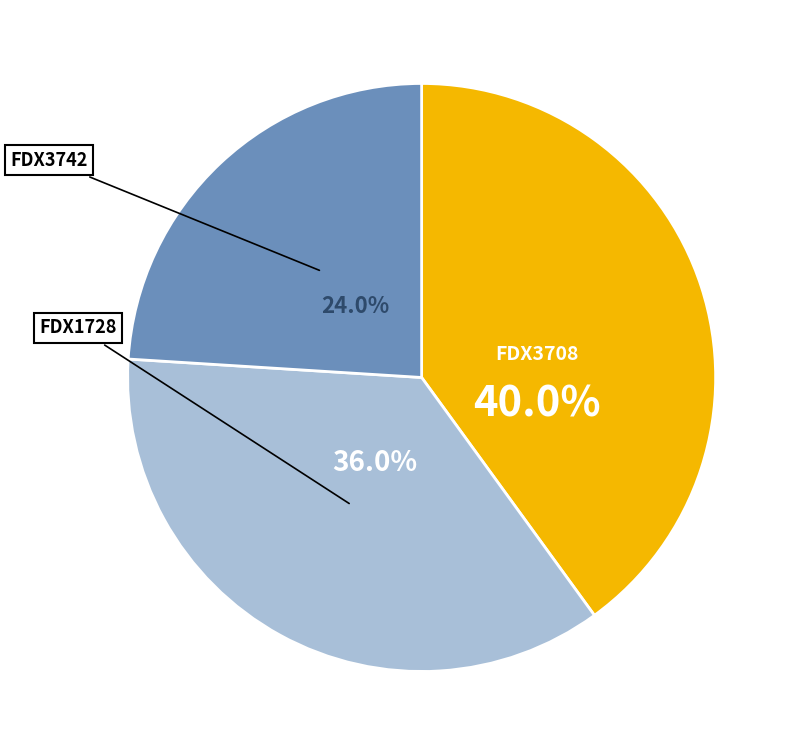

Is there any slice that represents more than half of the pie?

No